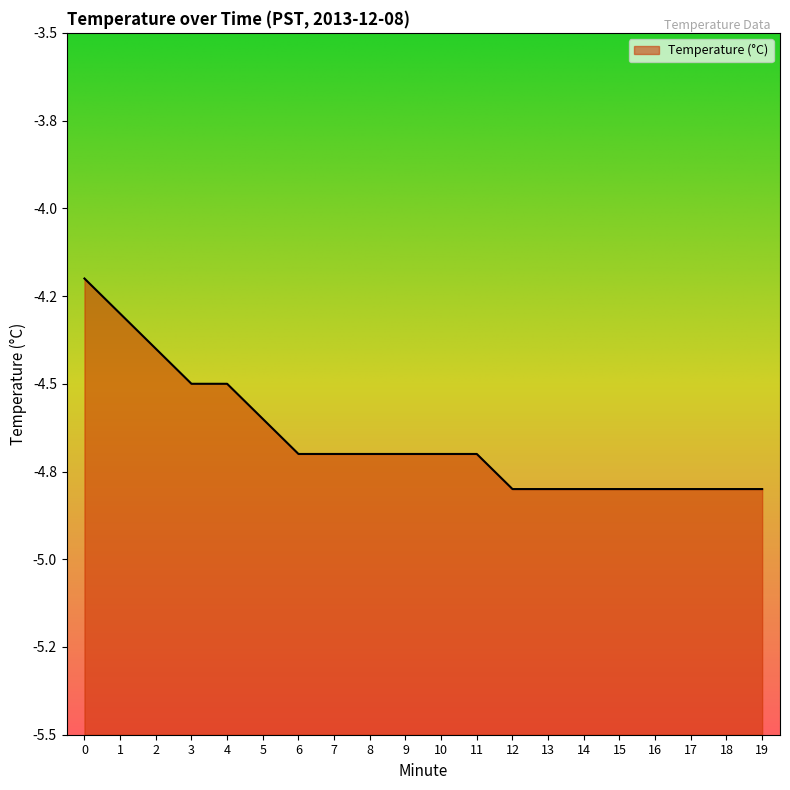

Count the number of categories in the chart.

20